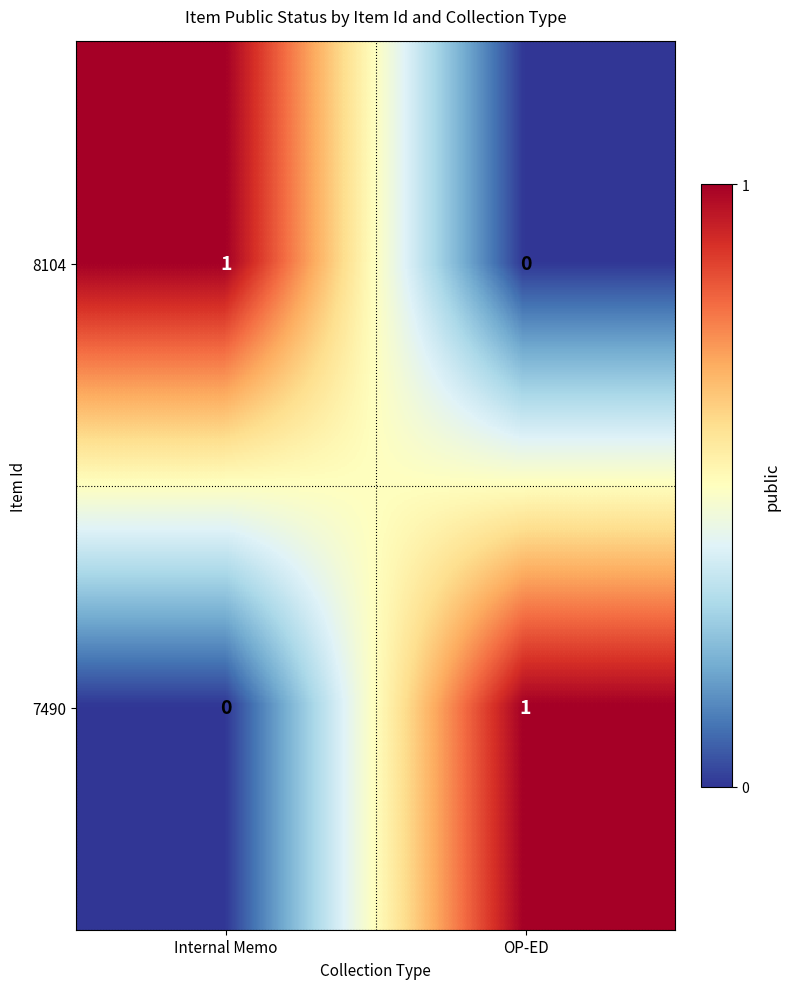

List the labels in order of 8104 value, smallest first.

OP-ED, Internal Memo